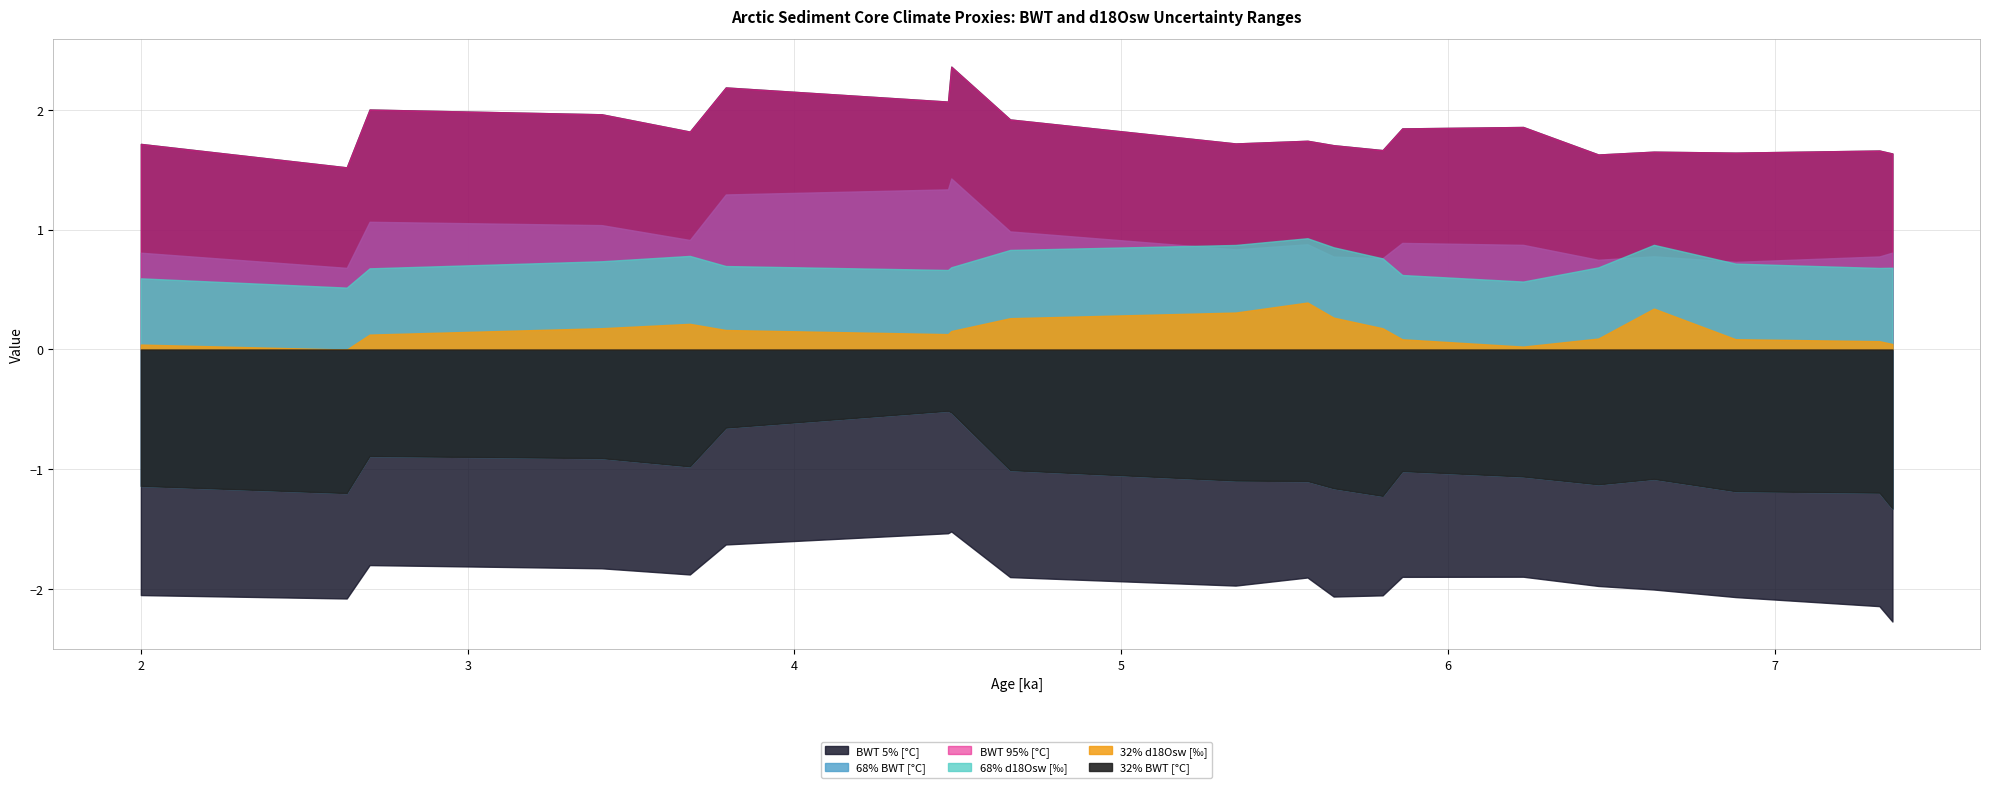

What is the maximum value for 68% BWT [°C]?

1.4